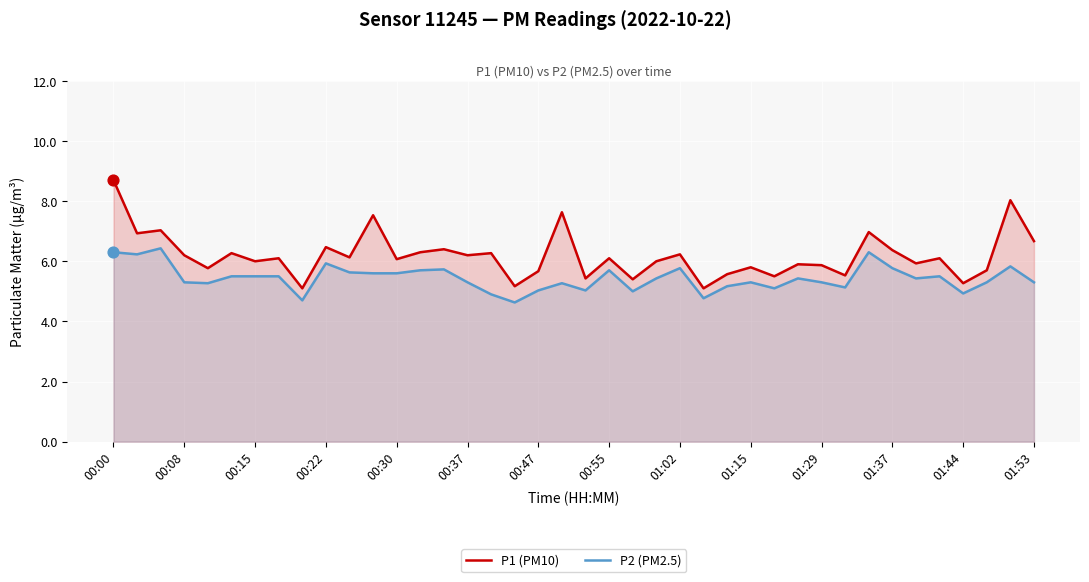

Which series contains the lowest Y value?

P2 (PM2.5)